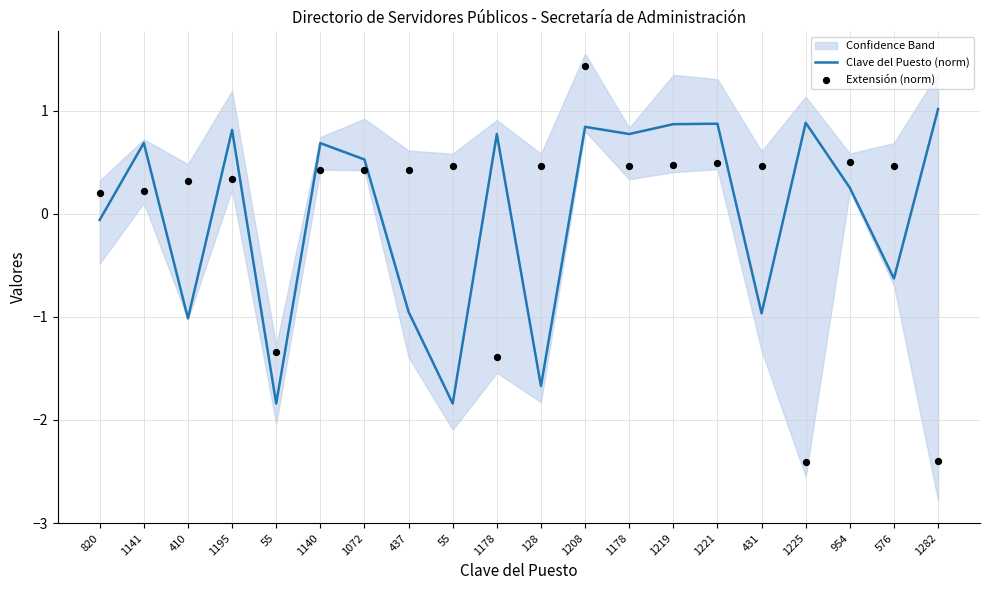

What is the total value across all series at 1178?

-0.6